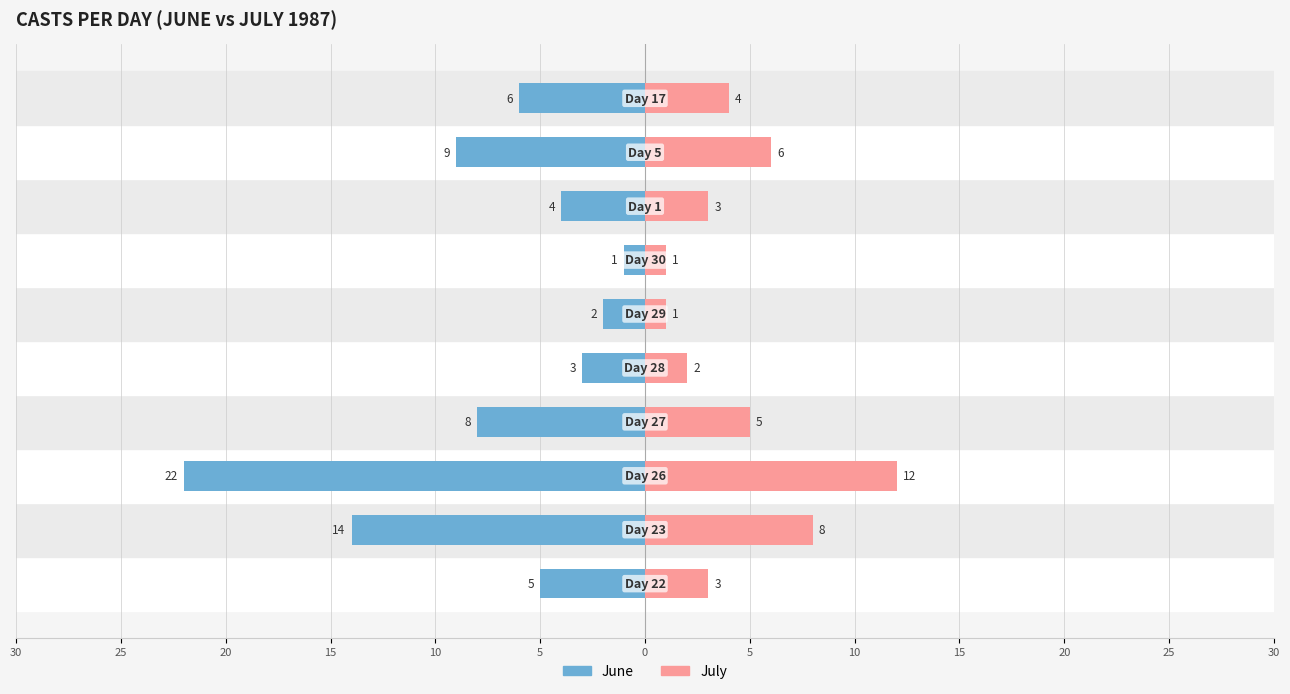

How many values in the July series are below 4?

5